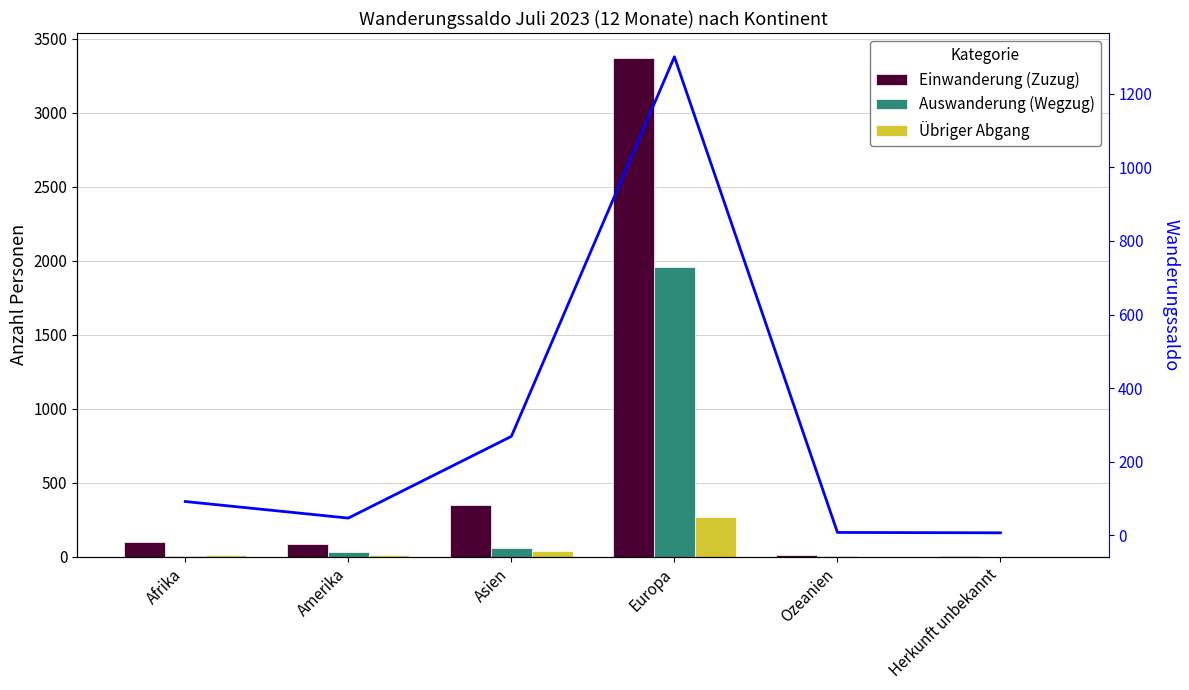

How many groups of bars are there?

6